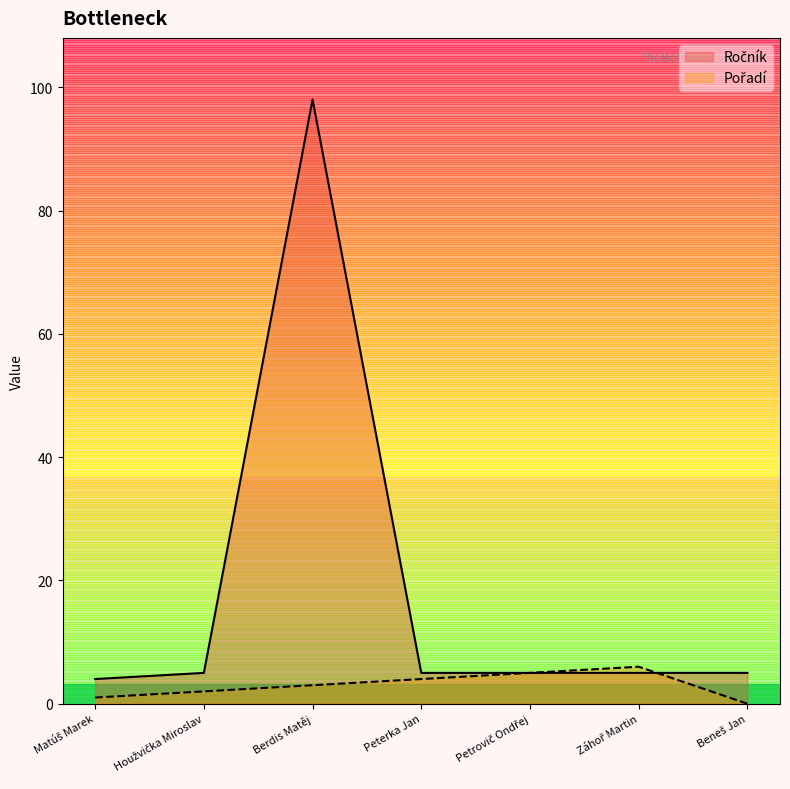

True or false: Ročník and Pořadí cross at least once.

True